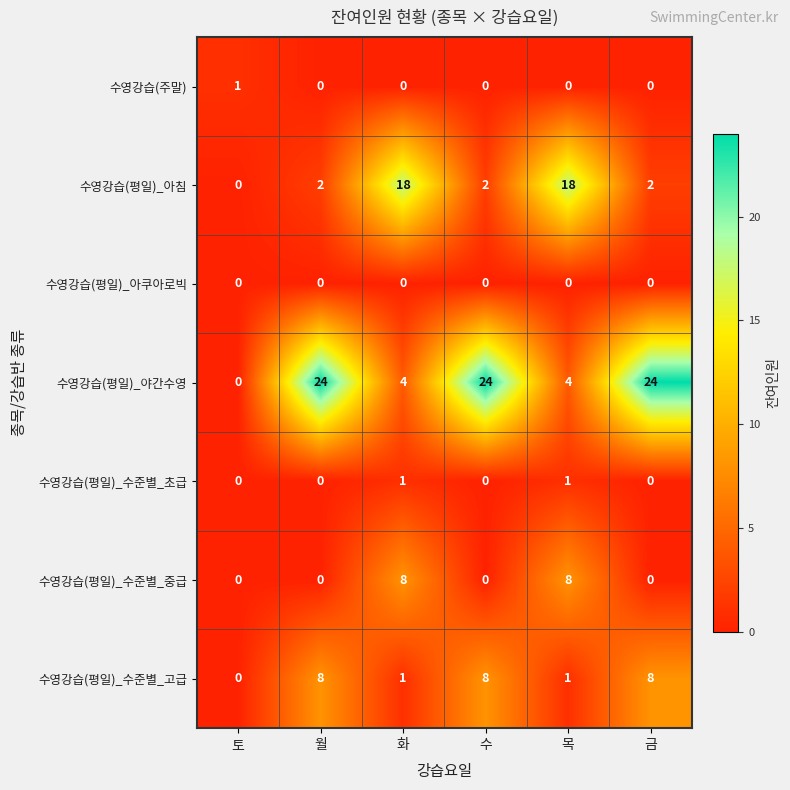

What is the greatest value displayed?

24